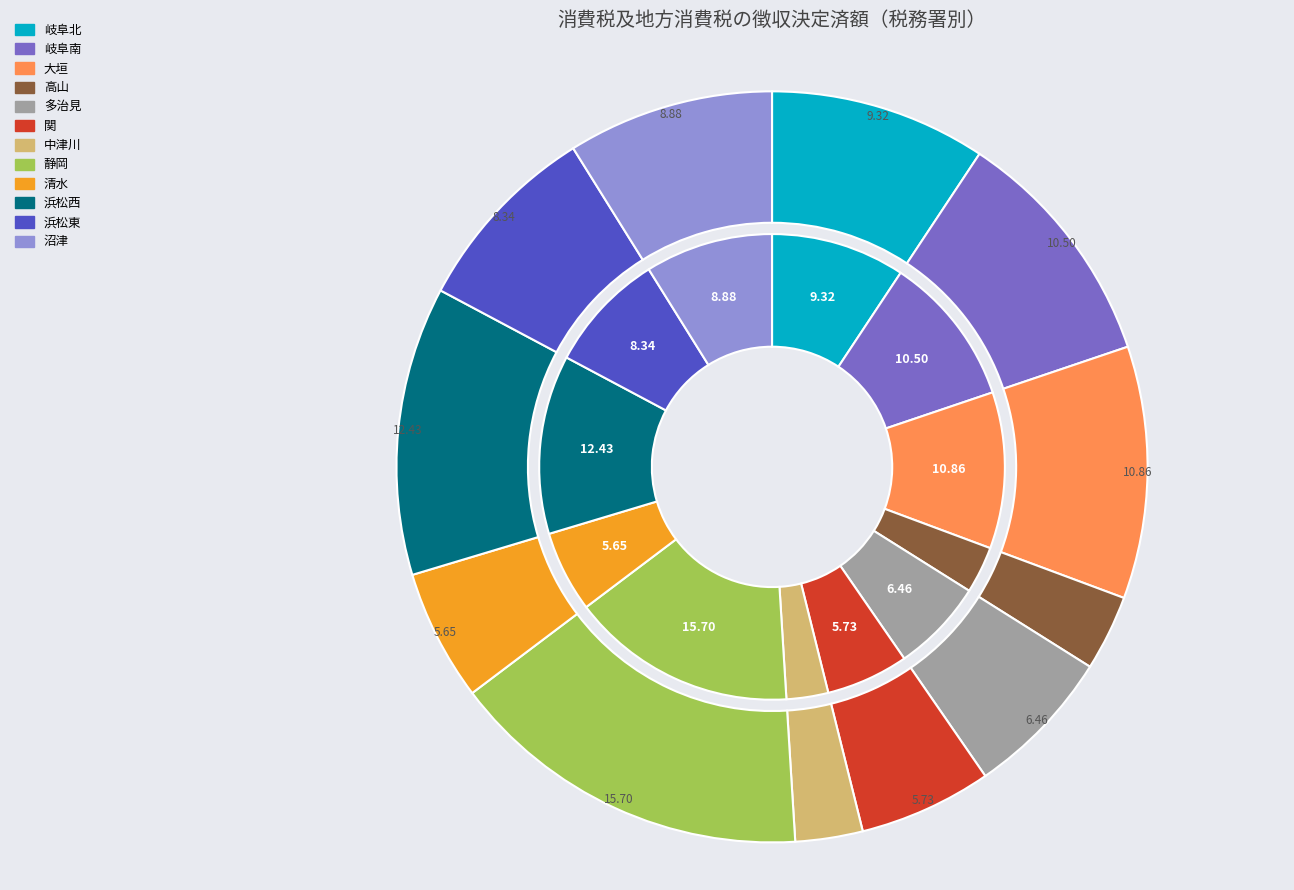

True or false: 岐阜南 accounts for 22% of the total.

False